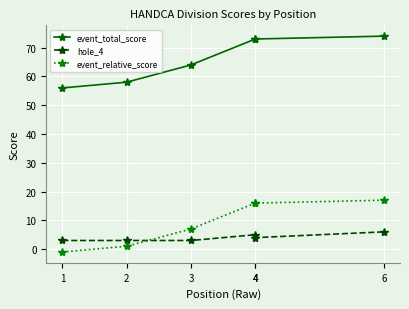

Count the hole_4 values in the range 3 to 5.

5